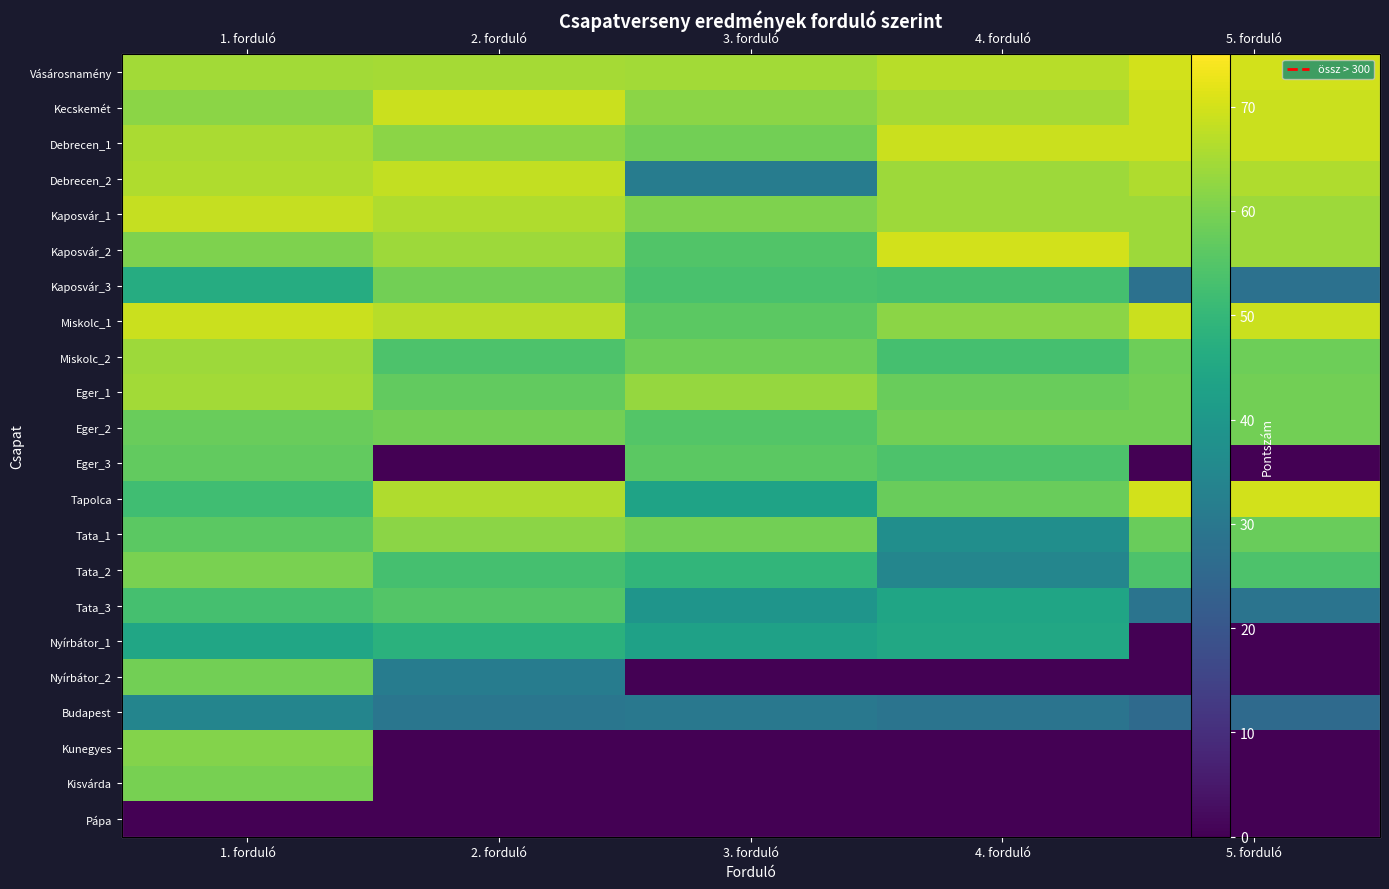

The Kaposvár_2 series shows 28.7 at 2. forduló. True or false?

False